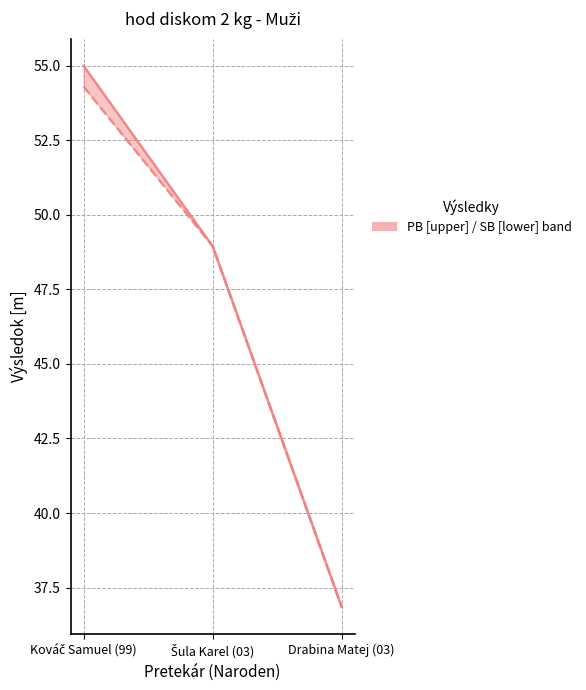

Is it true that PB equals 36.9 at Drabina Matej (03)?

True